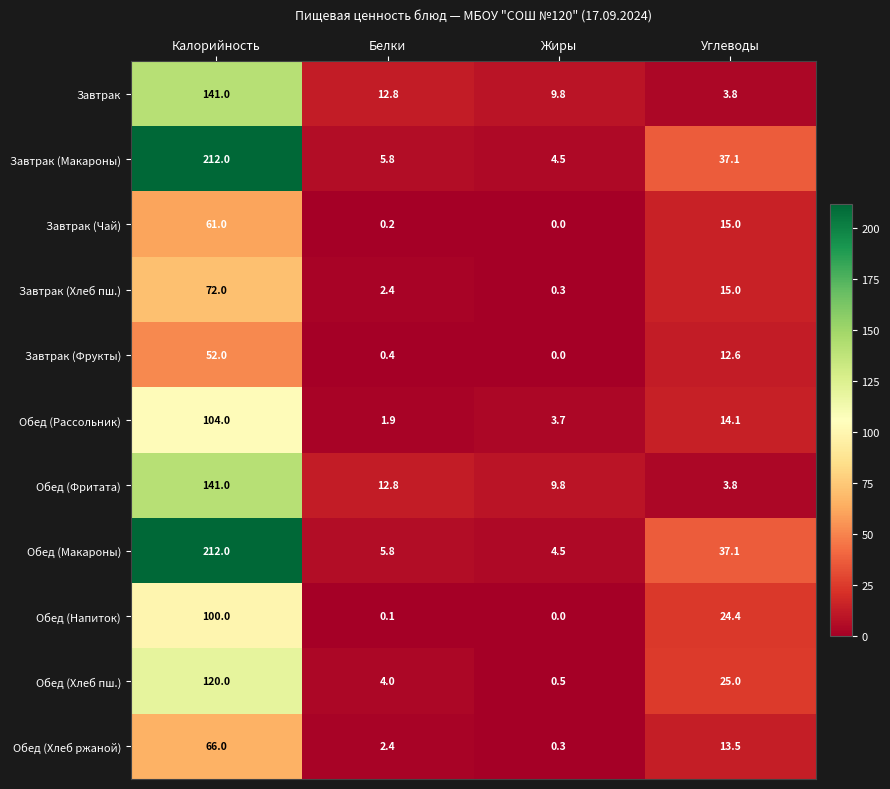

What is the difference between the highest and lowest values at Углеводы?

33.3